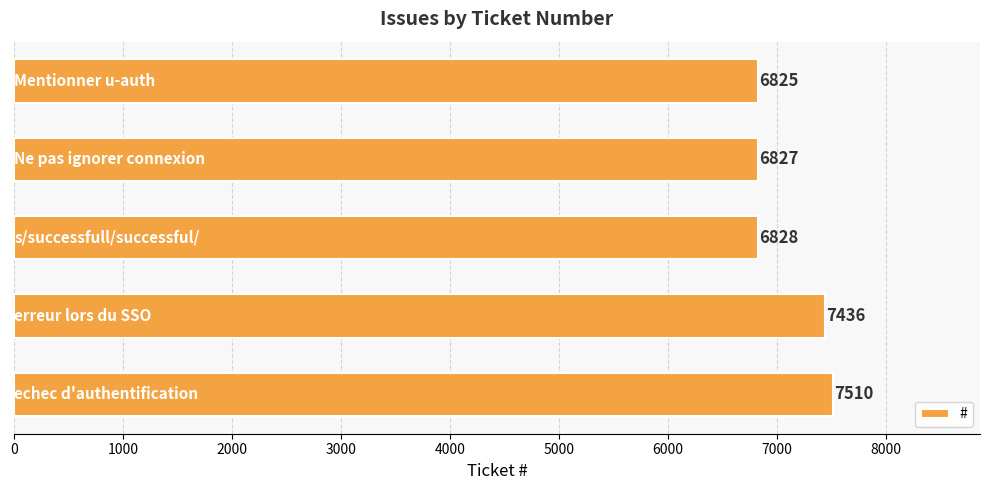

What is the difference between the maximum and minimum values?

685